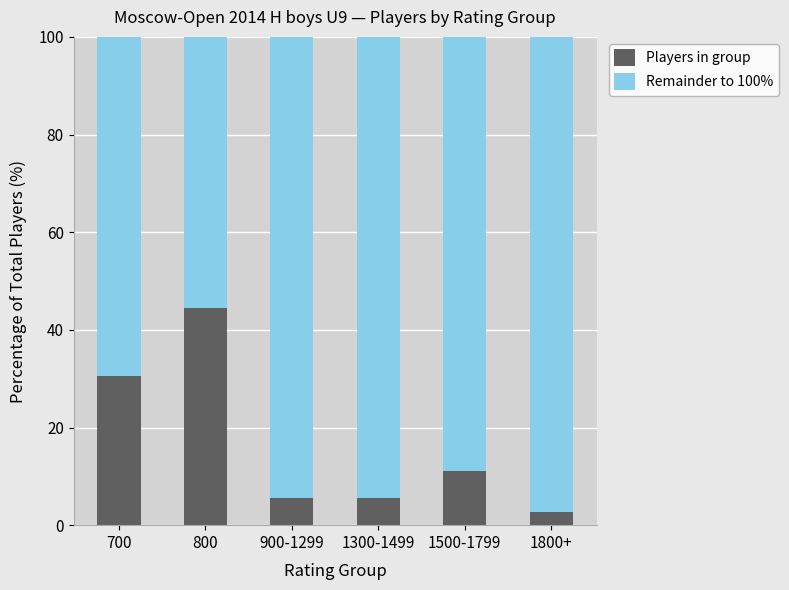

What is the sum of the Players in group values at 1500-1799 and 800?

55.6